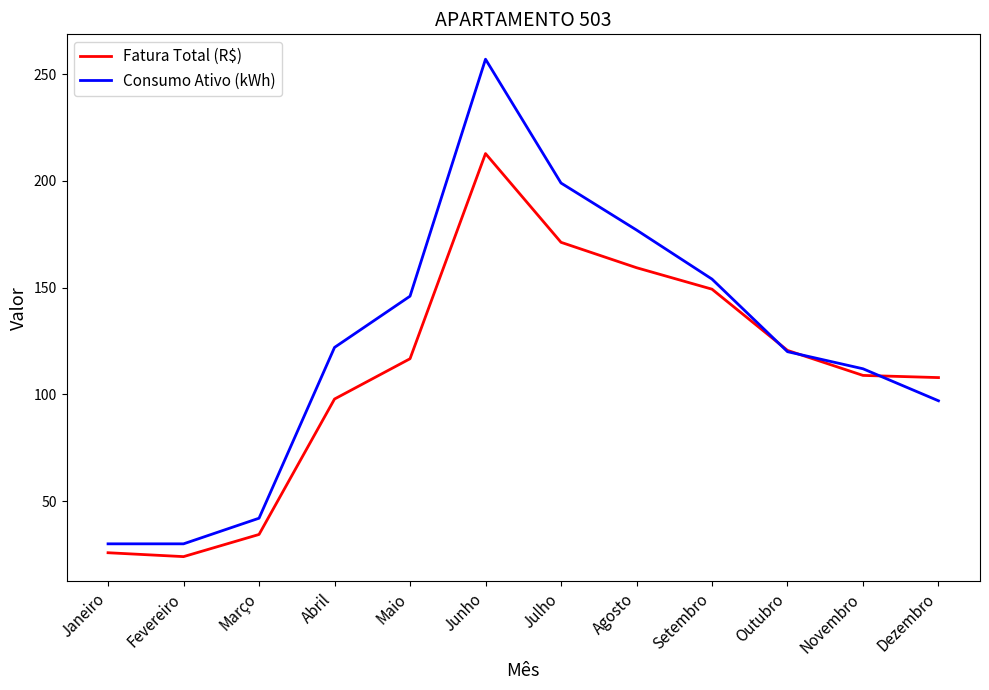

Which label corresponds to the largest value in the chart?

Junho